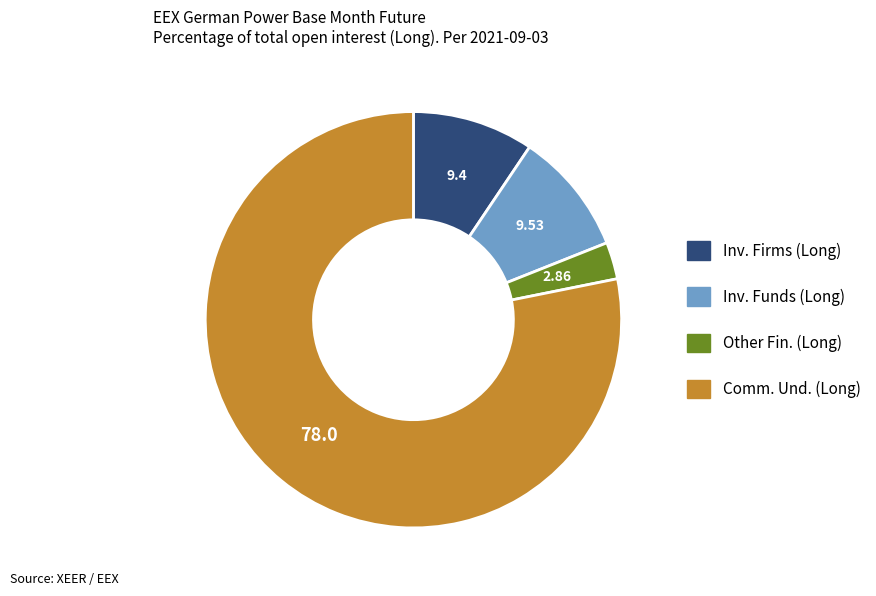

What is the smallest slice in the pie chart?

Other Fin. (Long)